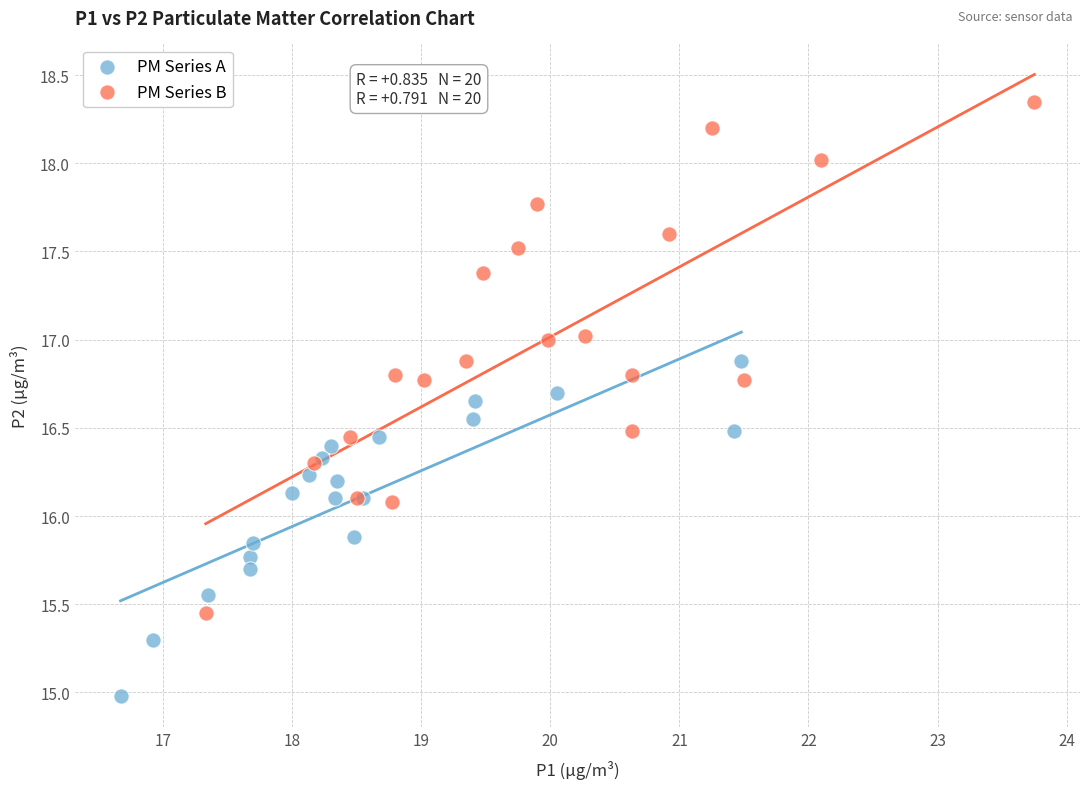

Which series reaches the maximum Y coordinate?

PM Series B